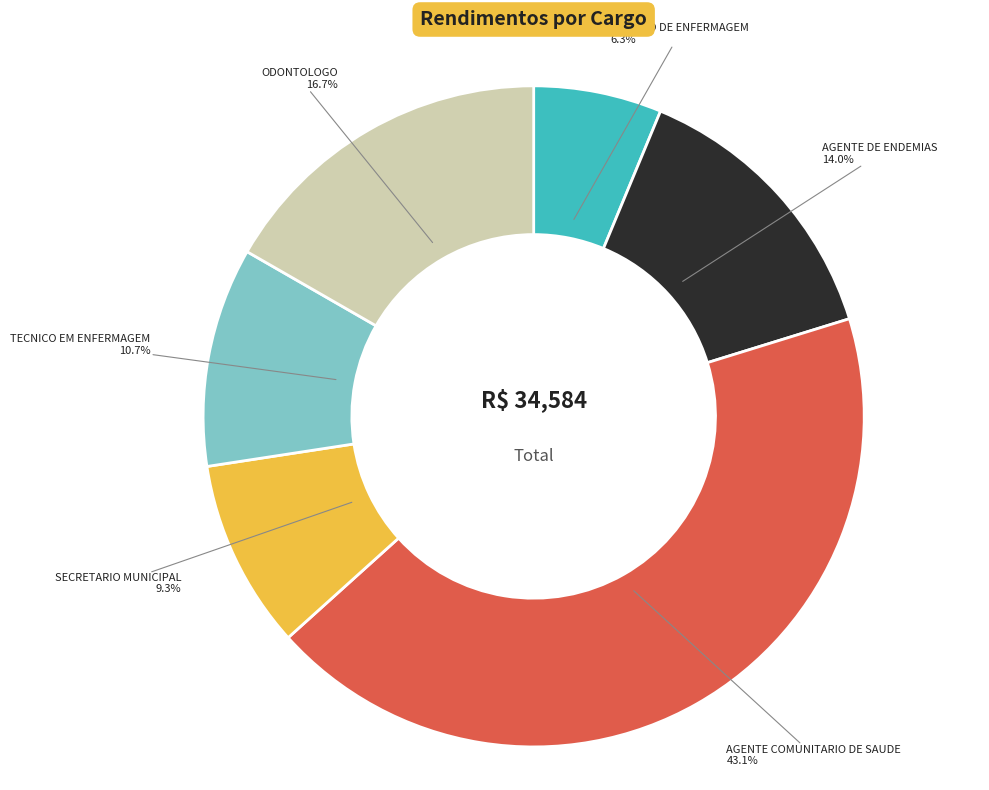

What percentage is NOT represented by AGENTE COMUNITARIO DE SAUDE?

56.9%